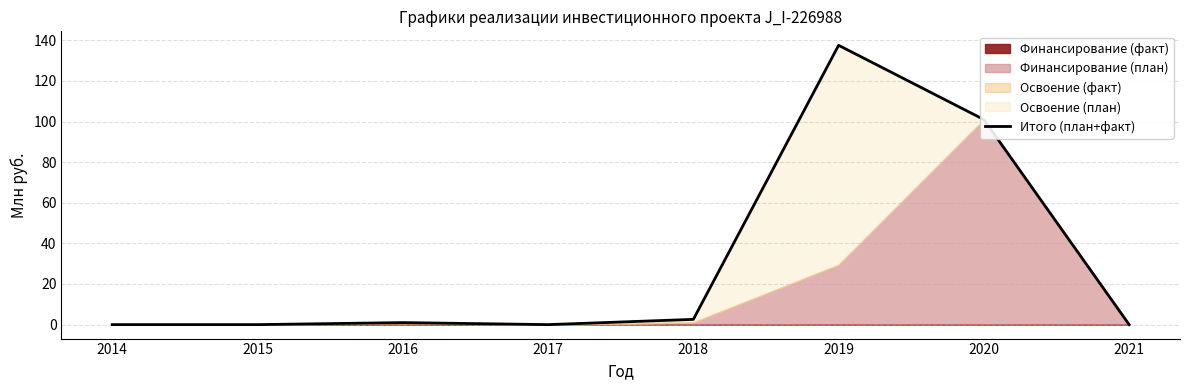

What is the change in value from 2016 to 2021?

-1.0